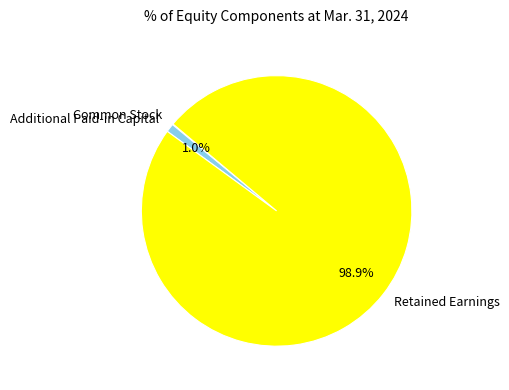

Which slice is the largest?

Retained Earnings